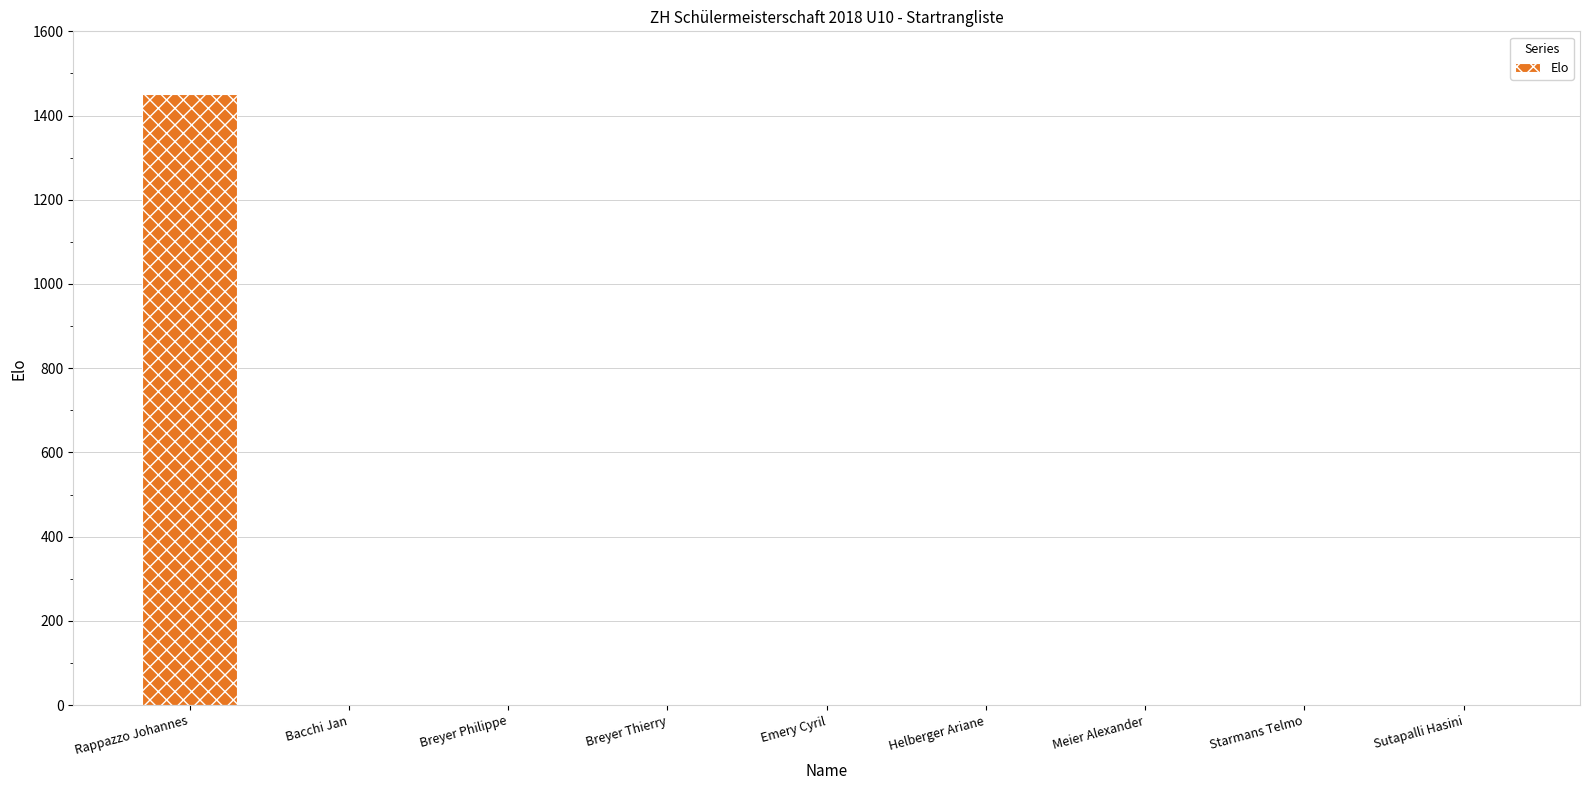

Reading right to left, transcribe all the data shown in this chart.

Sutapalli Hasini=0	Starmans Telmo=0	Meier Alexander=0	Helberger Ariane=0	Emery Cyril=0	Breyer Thierry=0	Breyer Philippe=0	Bacchi Jan=0	Rappazzo Johannes=1450